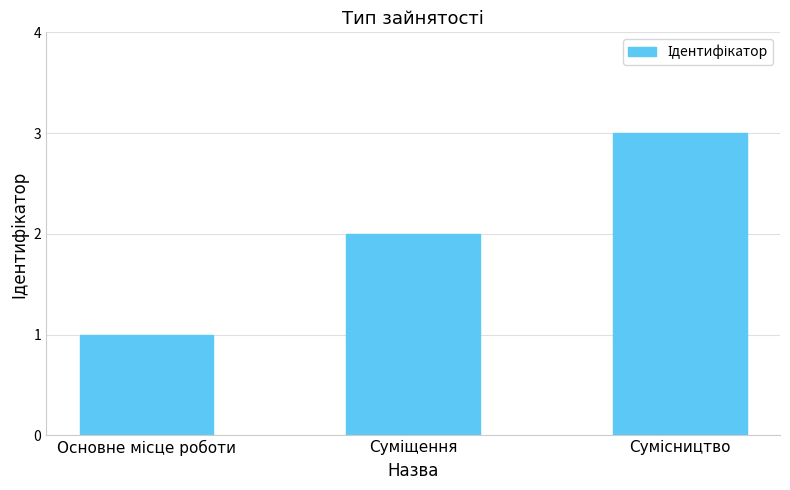

Reading left to right, transcribe all the data shown in this chart.

1	2	3